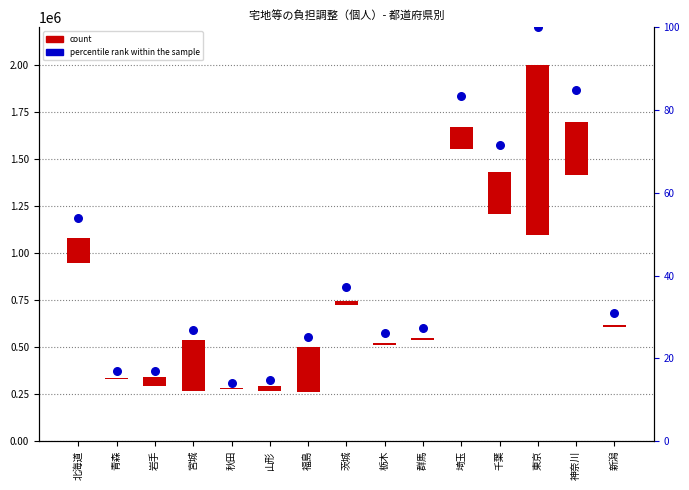

At how many categories does at least one series exceed 689163?

1